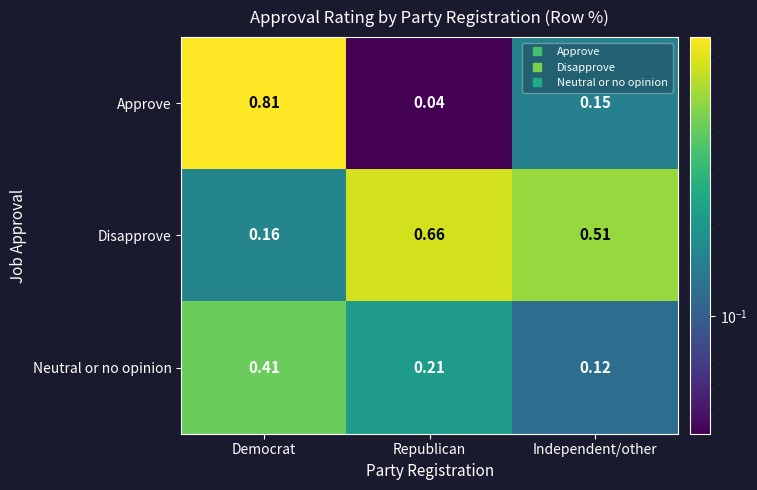

Rank the series at Democrat from lowest to highest value.

Disapprove, Neutral or no opinion, Approve